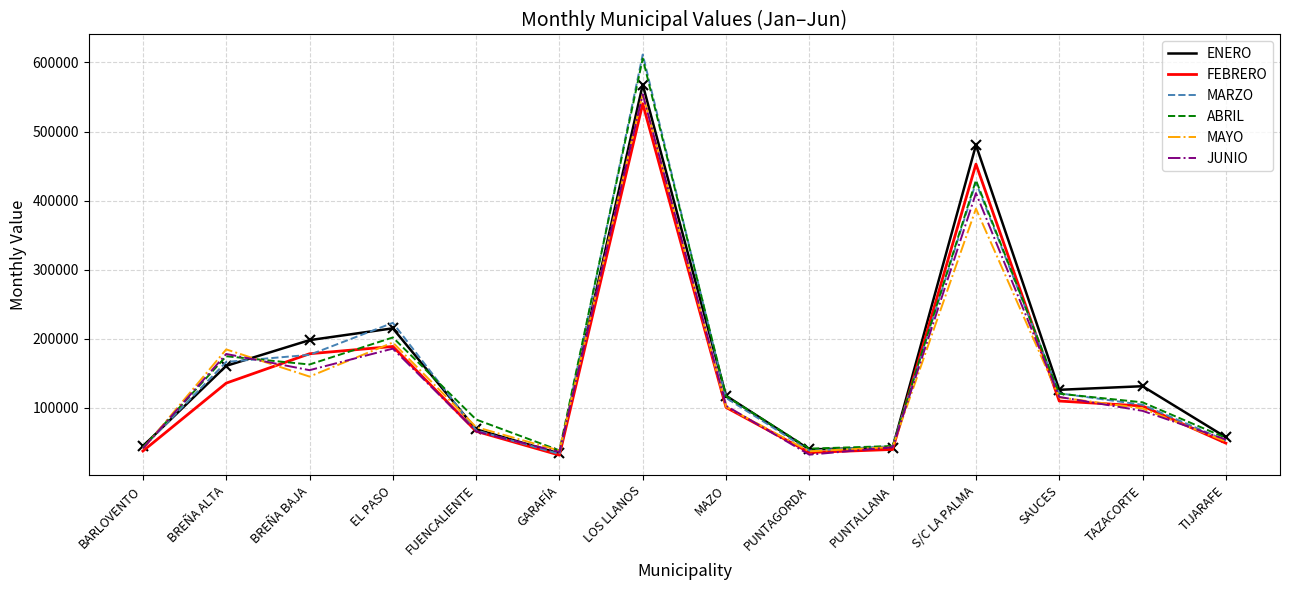

At which category is the sum across all series the highest?

LOS LLANOS